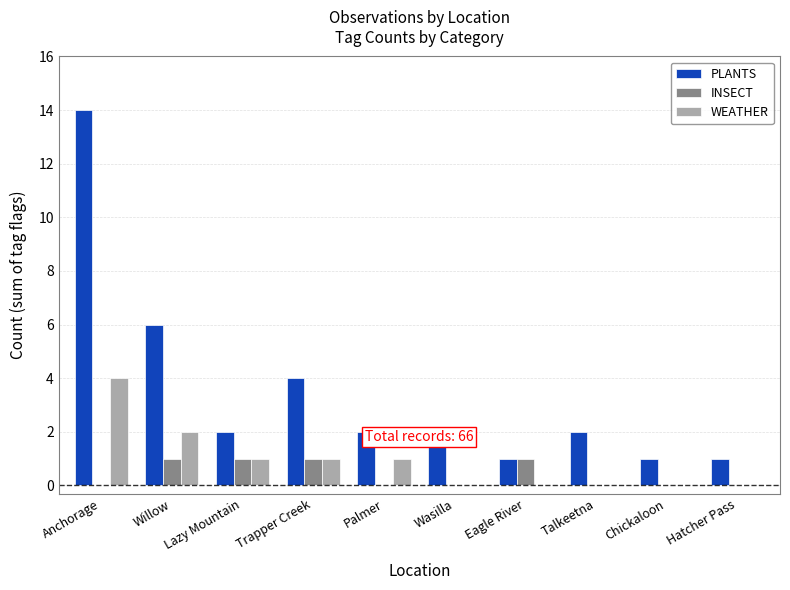

Is it true that PLANTS equals 14 at Anchorage?

True